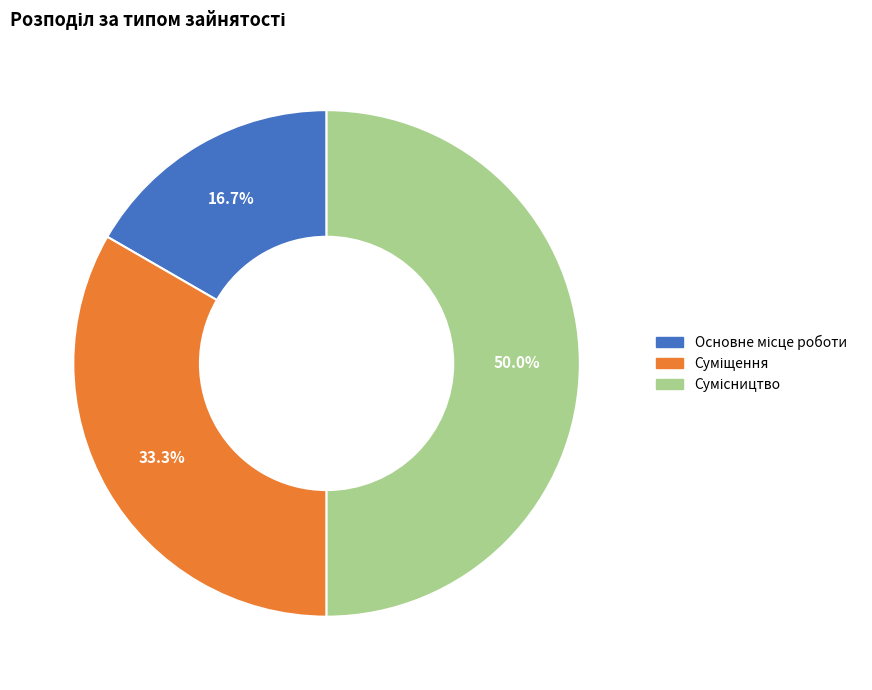

How many segments does this pie chart have?

3